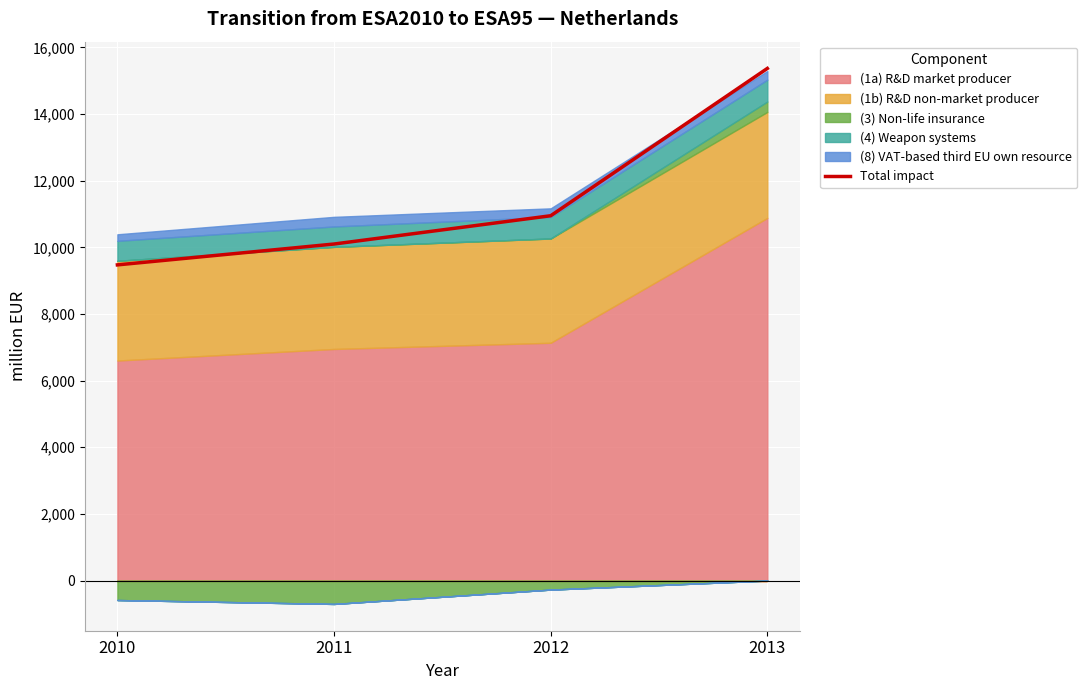

Reading right to left, transcribe all the data shown in this chart.

2013=15371	2012=10950	2011=10101	2010=9475